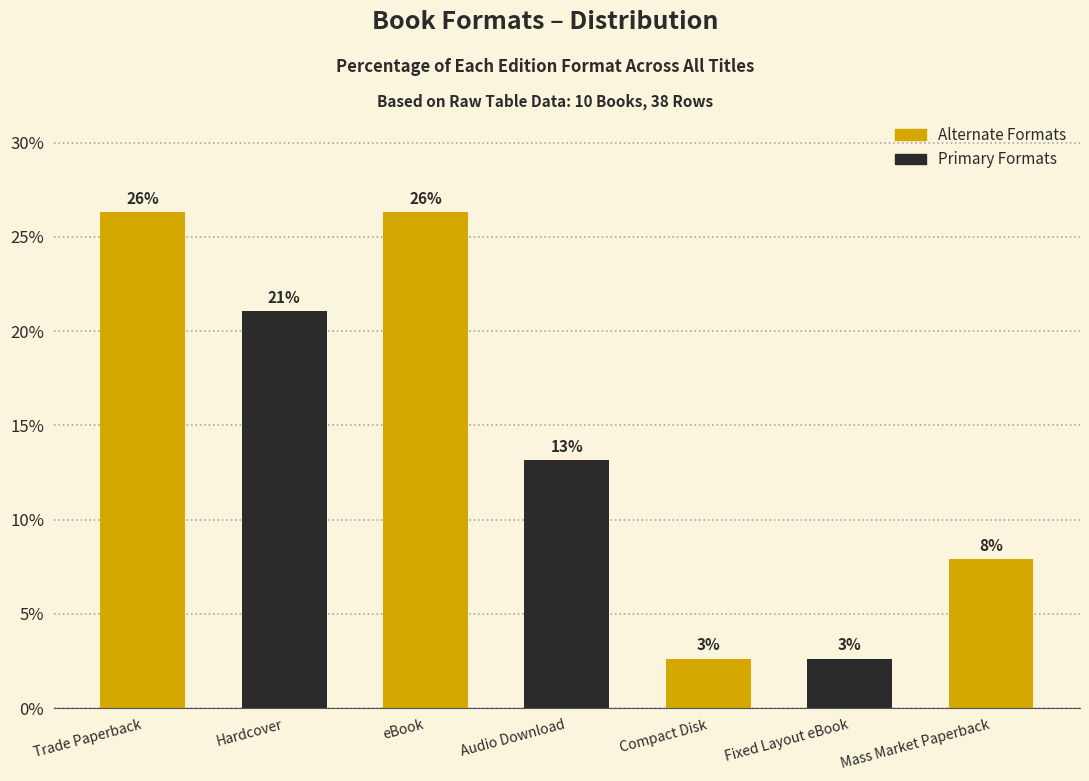

What is the difference between the maximum and minimum values?

23.7